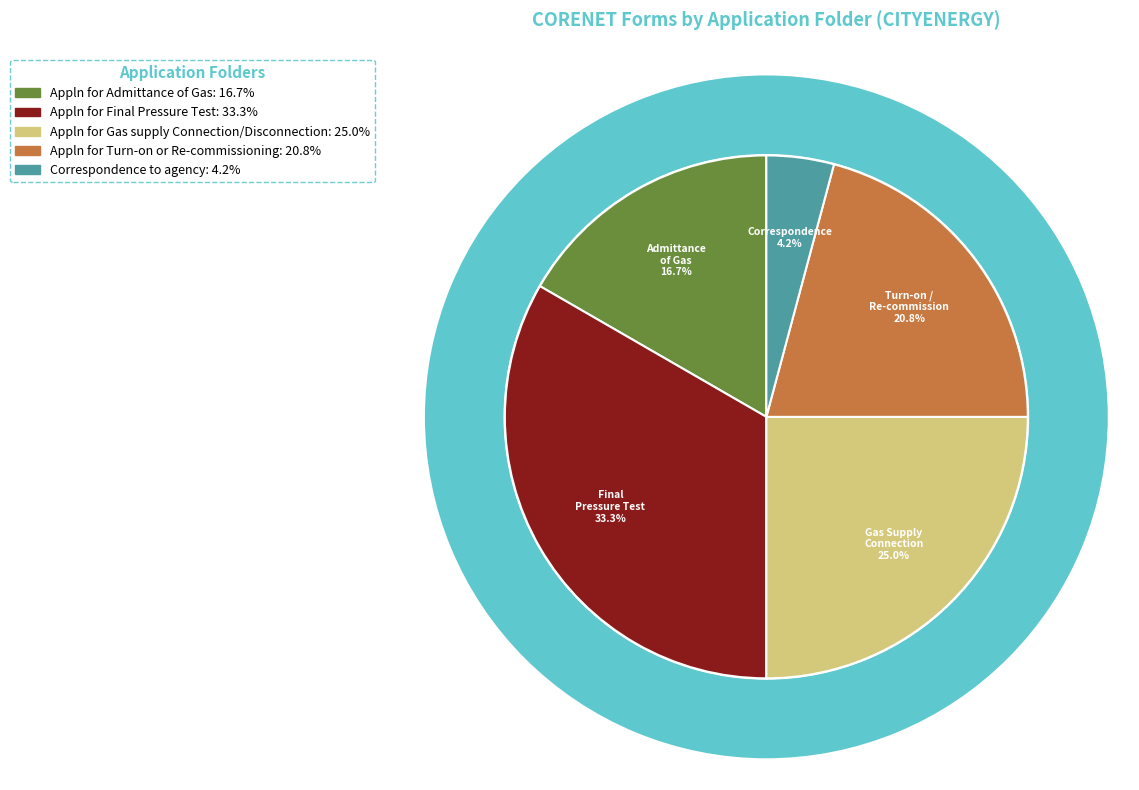

To the nearest percent, what portion does Appln for Admittance of Gas represent?

17%